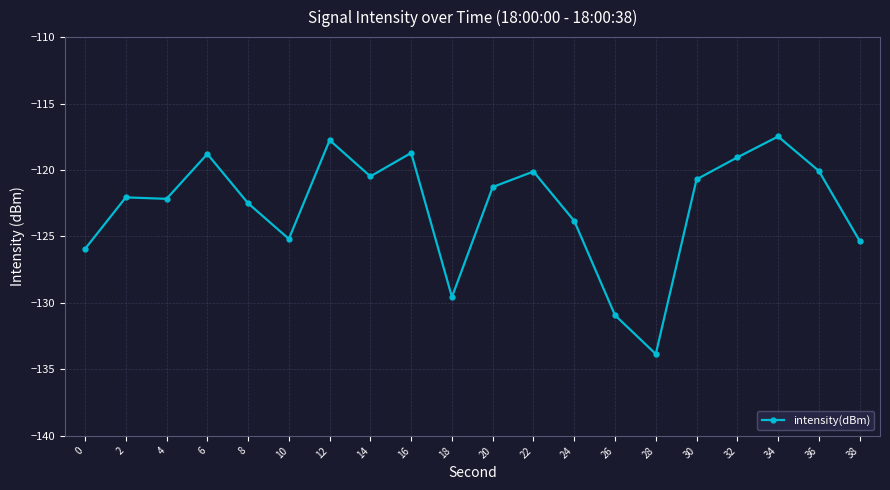

What is the smallest value displayed?

-133.8